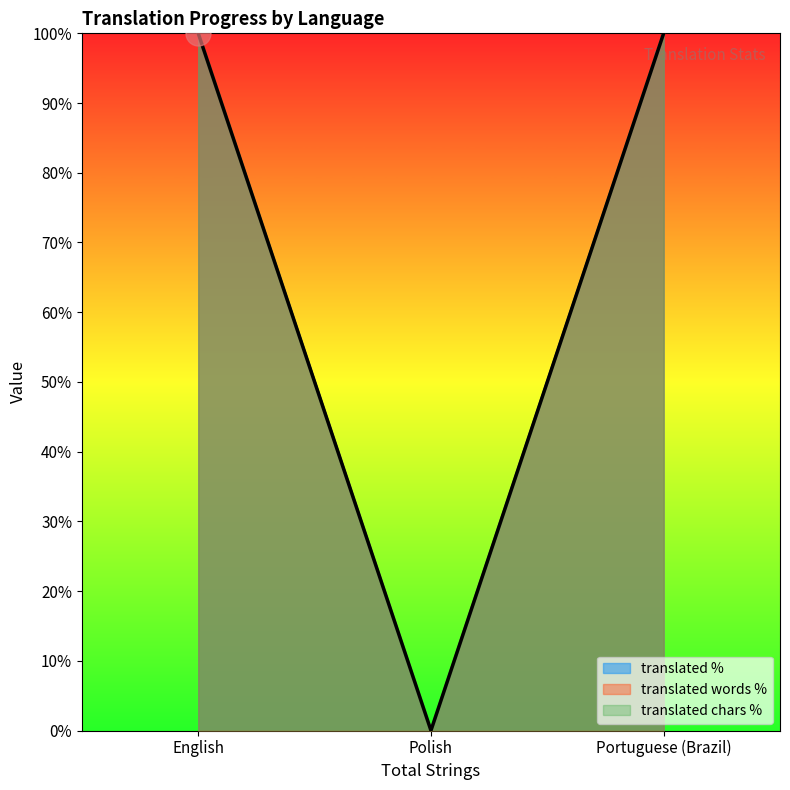

What is the difference between the maximum and minimum values in the translated series?

100